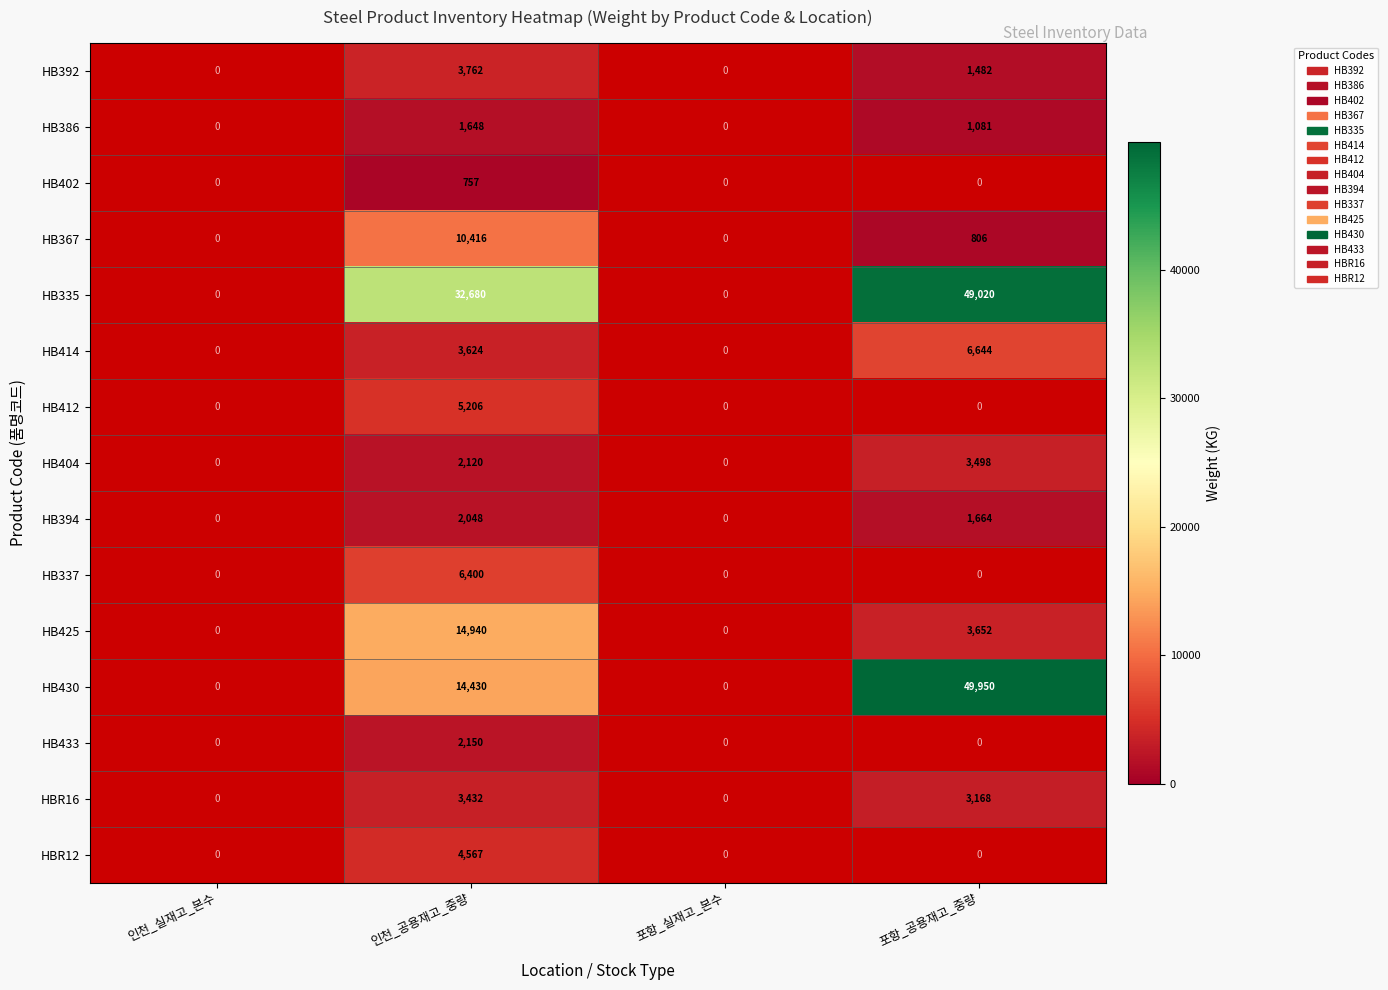

Is the value of HB367 at 포항_공용재고_중량 greater than the value of HB394 at 인천_공용재고_중량?

No